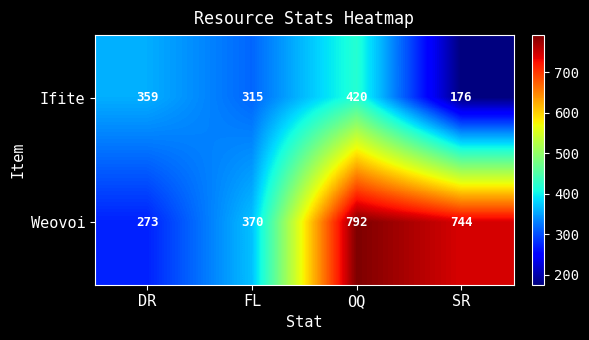

What is the approximate value of Weovoi at OQ, to the nearest 10?

790